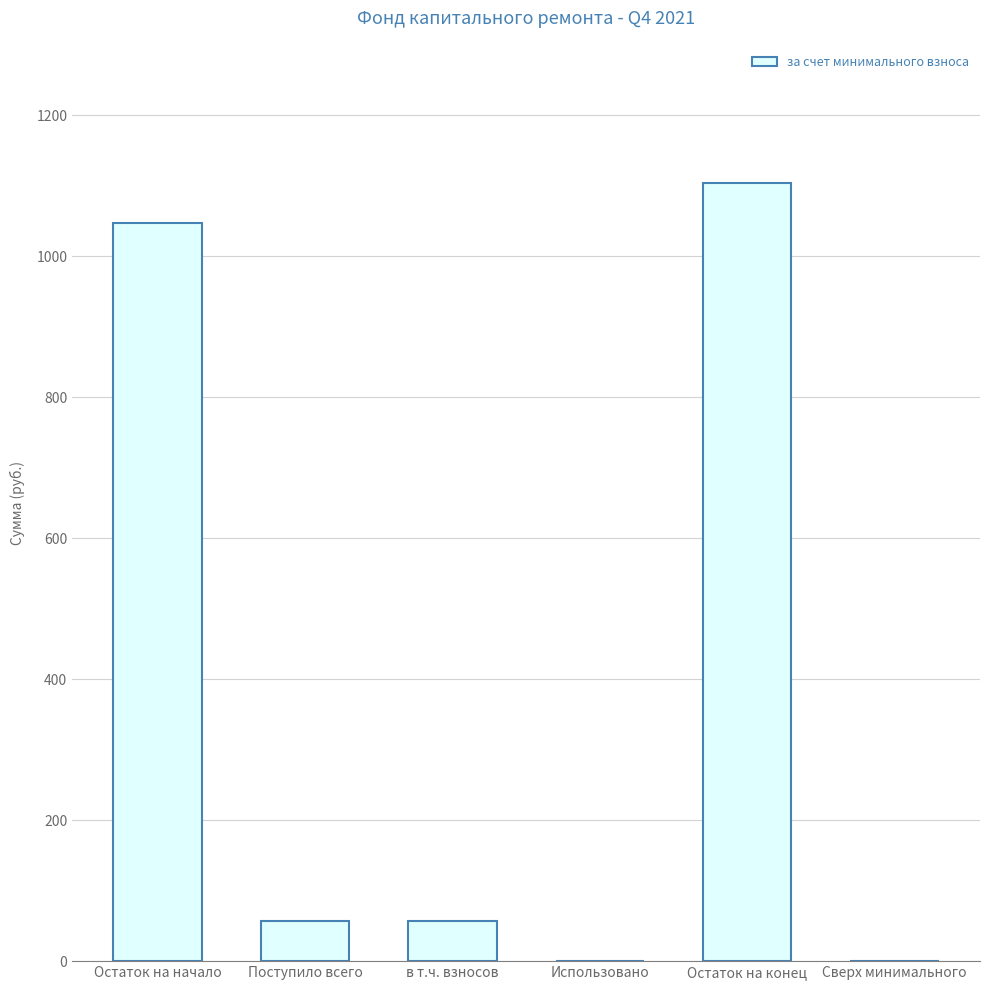

What value does the data have at в т.ч. взносов?

56.7